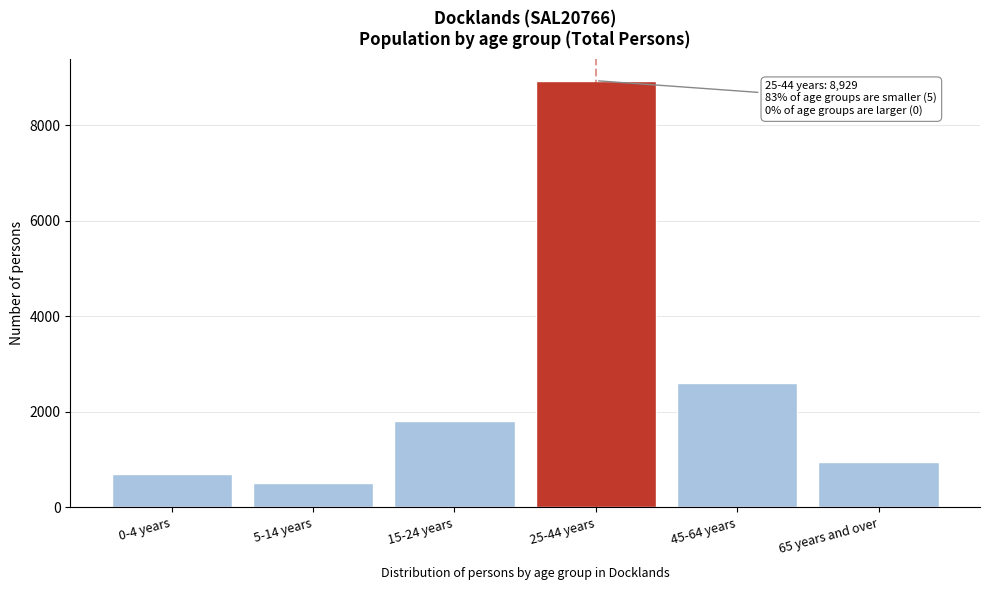

Reading left to right, what are all the values shown in this chart?

0-4 years=695	5-14 years=513	15-24 years=1813	25-44 years=8929	45-64 years=2599	65 years and over=946